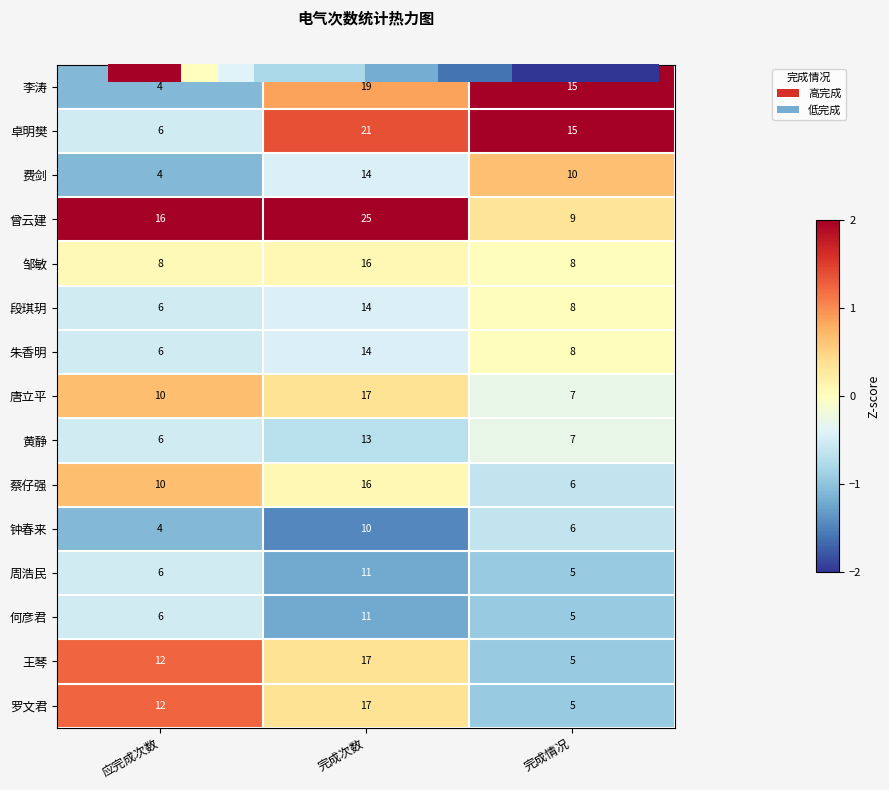

Which series has the largest total across all categories?

曾云建